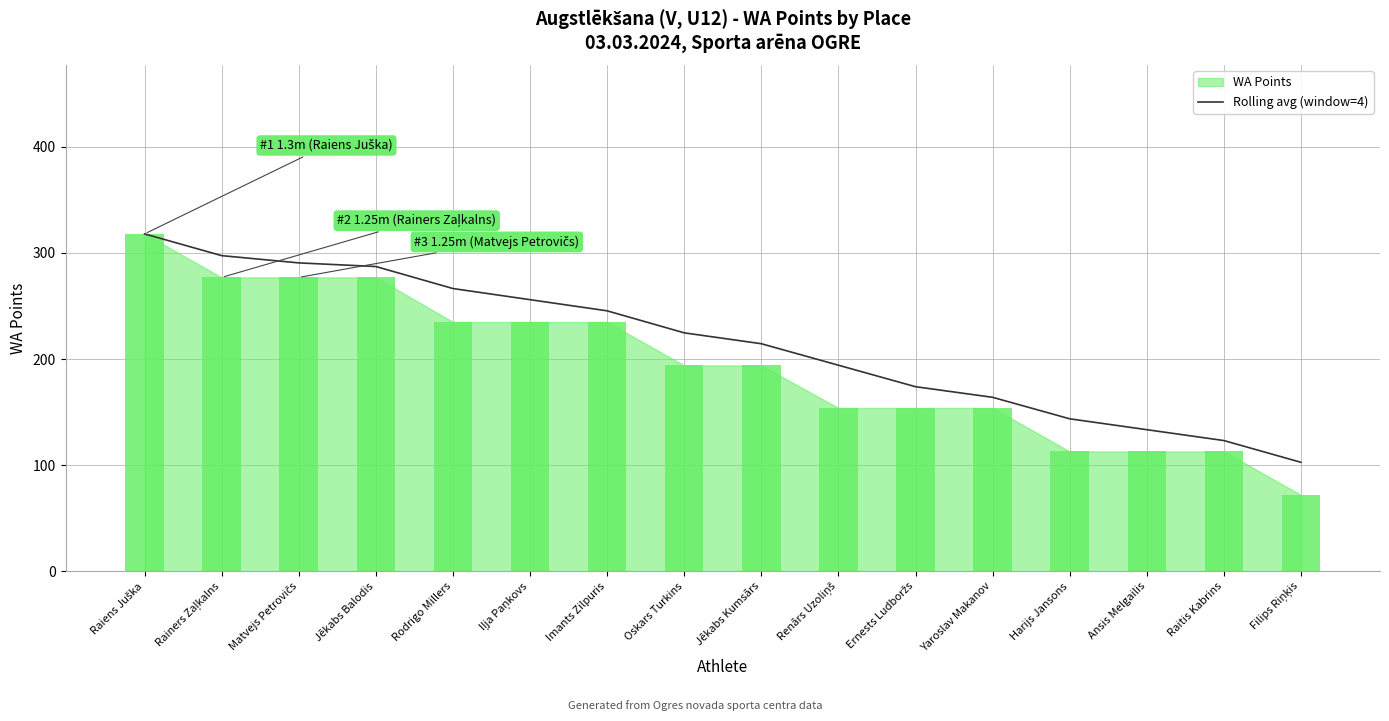

What is the sum of all values?

3436.2